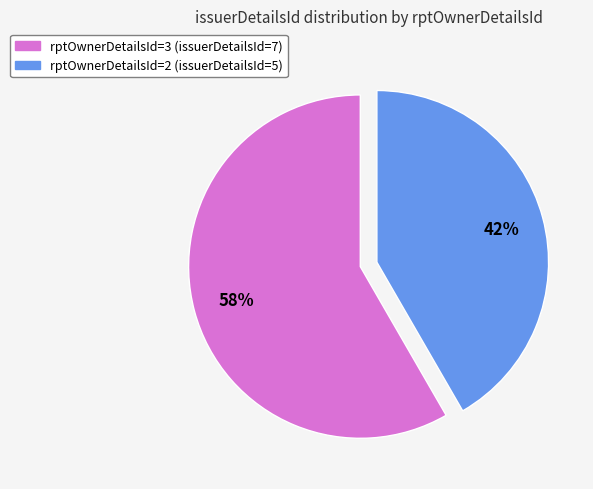

Which category has the smallest portion of the pie?

2